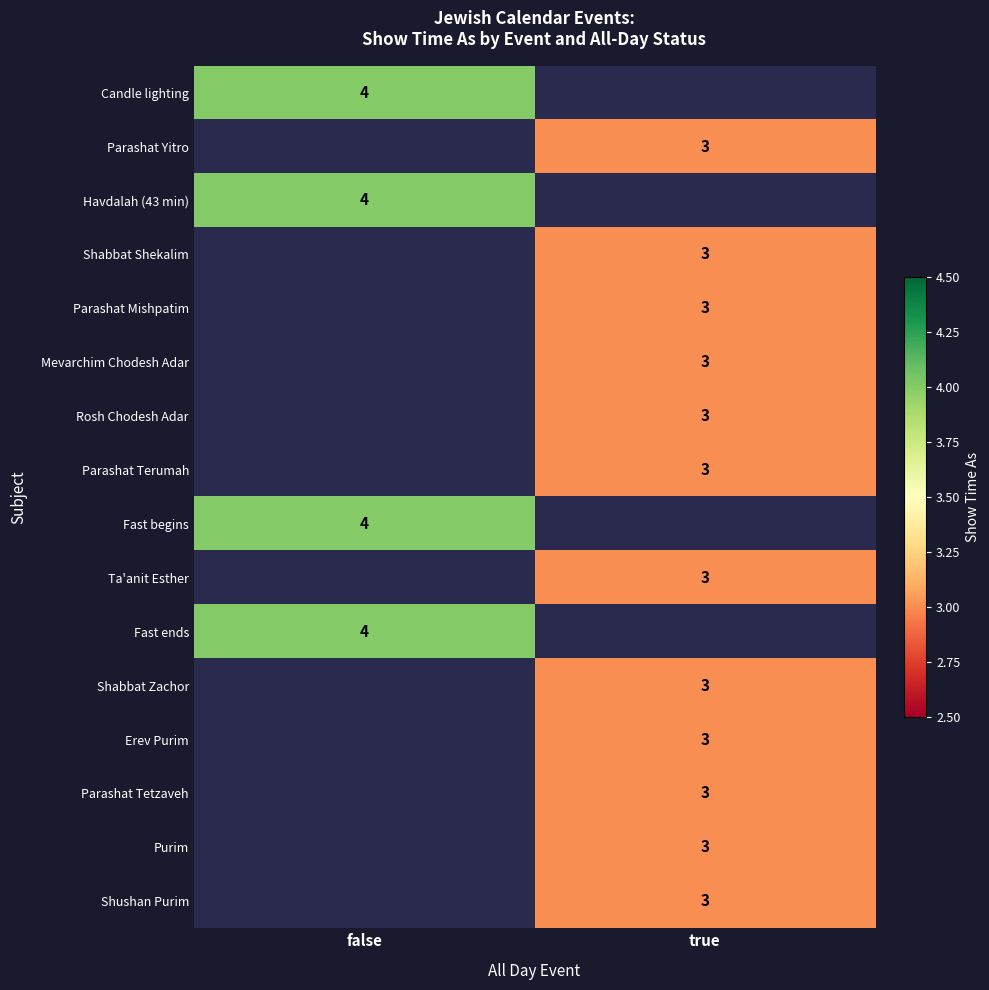

What is the smallest value displayed?

3.0